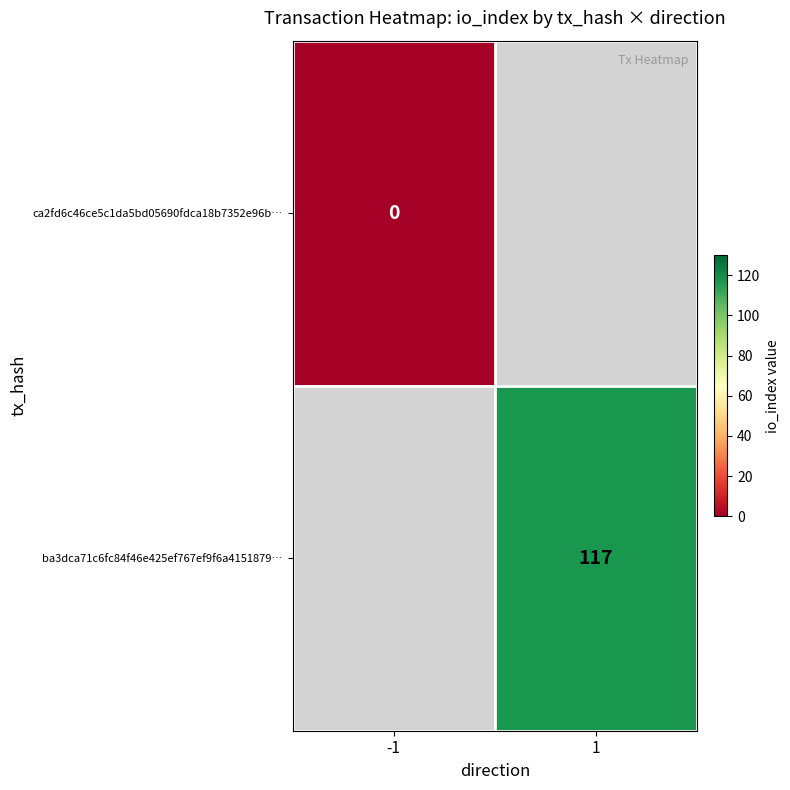

Is it true that ba3dca71c6fc84f46e425ef767ef9f6a4151879… equals 117 at 1?

True